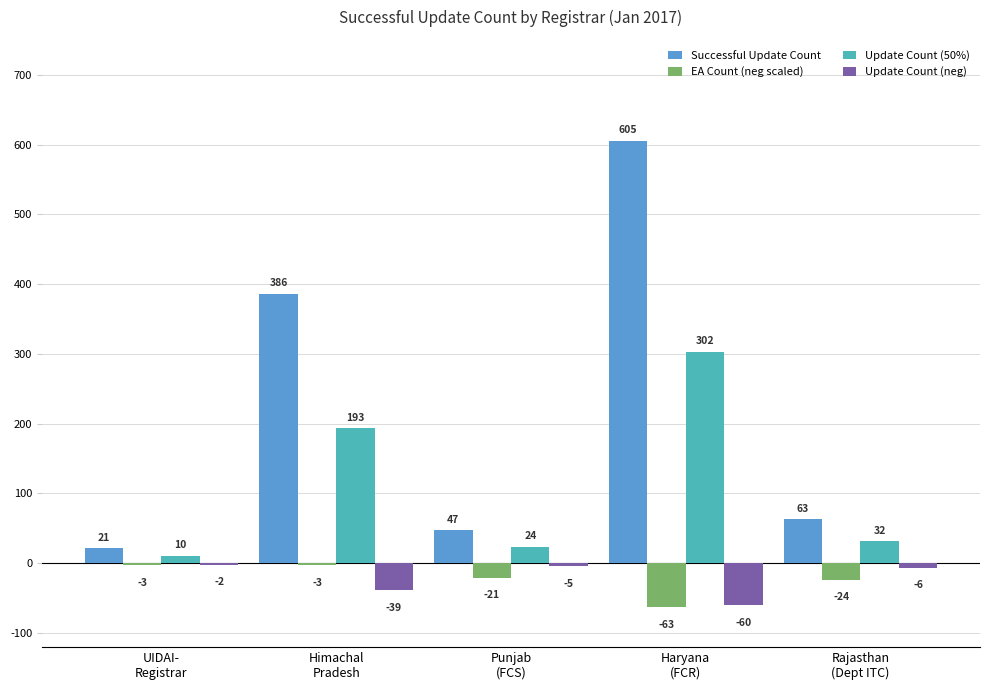

What is the sum of all EA Count (neg scaled) values?

-114.0